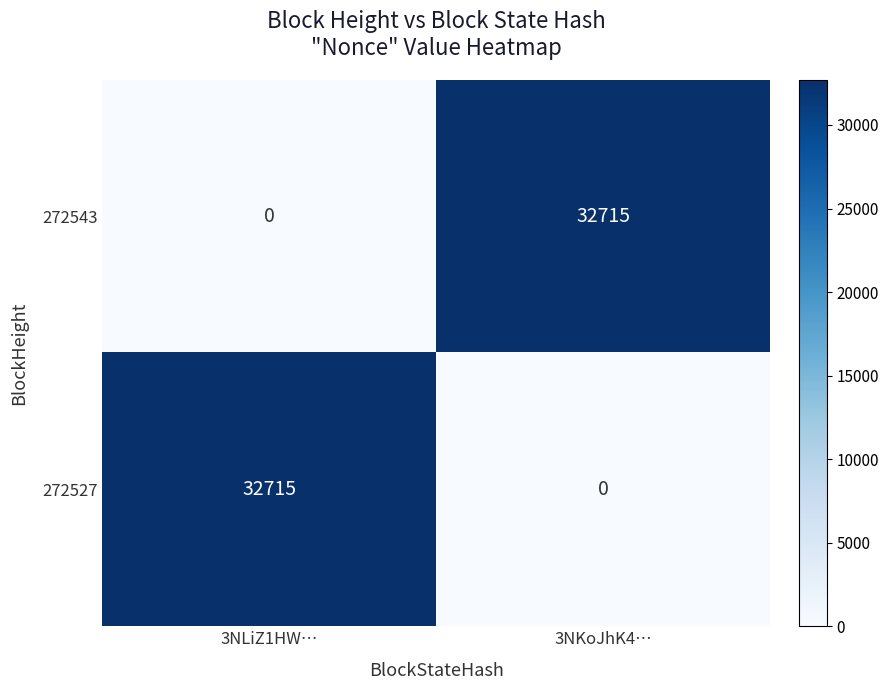

What is the sum of all 272527 values?

32715